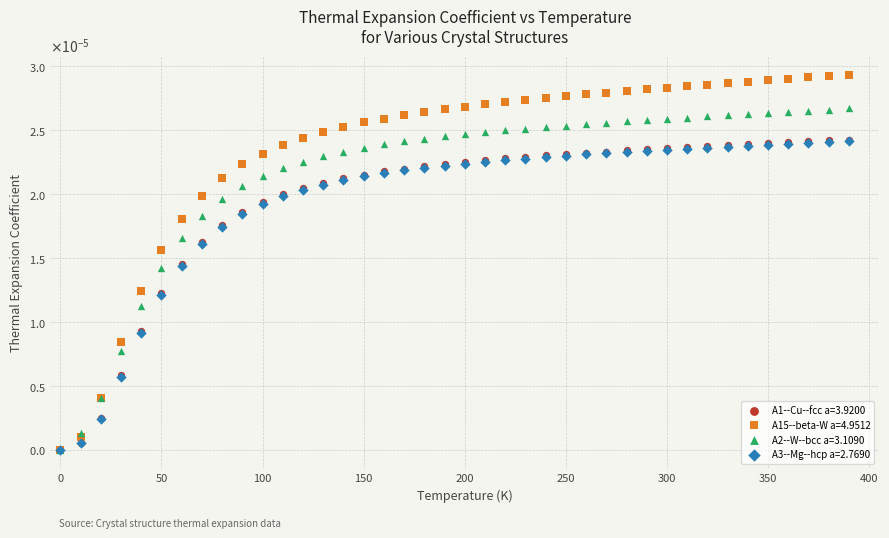

What are all the series names shown in the legend?

A1--Cu--fcc a=3.9200, A15--beta-W a=4.9512, A2--W--bcc a=3.1090, A3--Mg--hcp a=2.7690